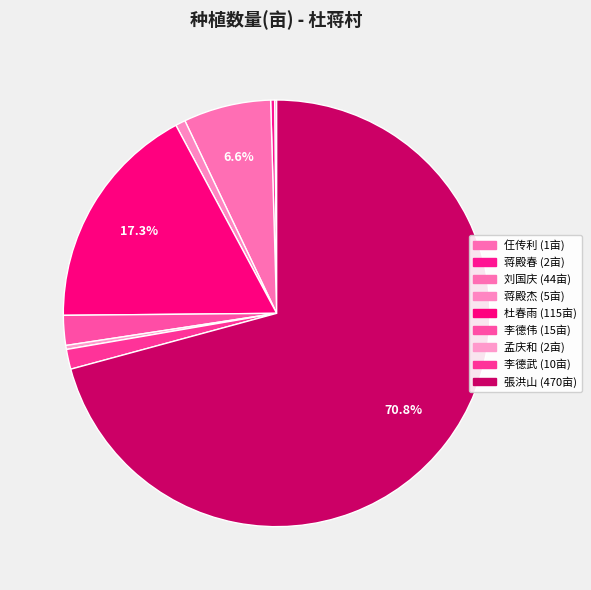

Between 刘国庆 and 杜春雨, which is larger?

杜春雨